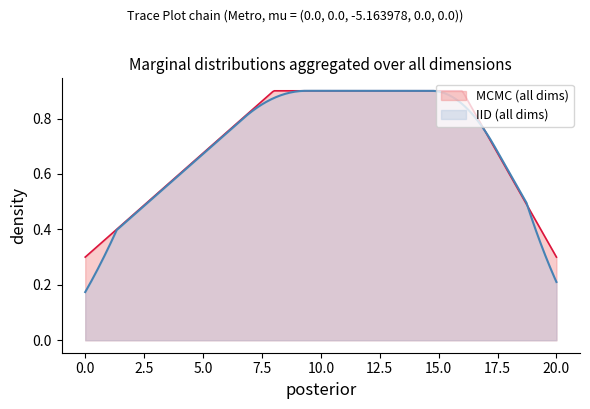

Count the values in the range 0 to 1.

4